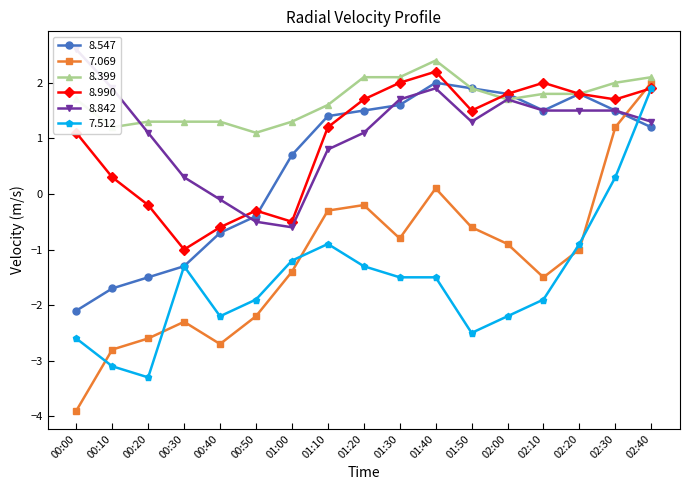

Is it true that 8.842 equals -0.5 at 00:50?

True